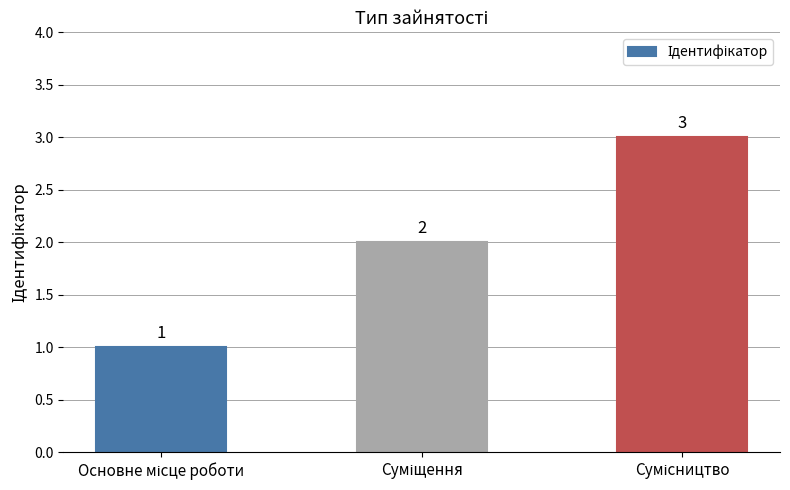

What is the greatest value displayed?

3